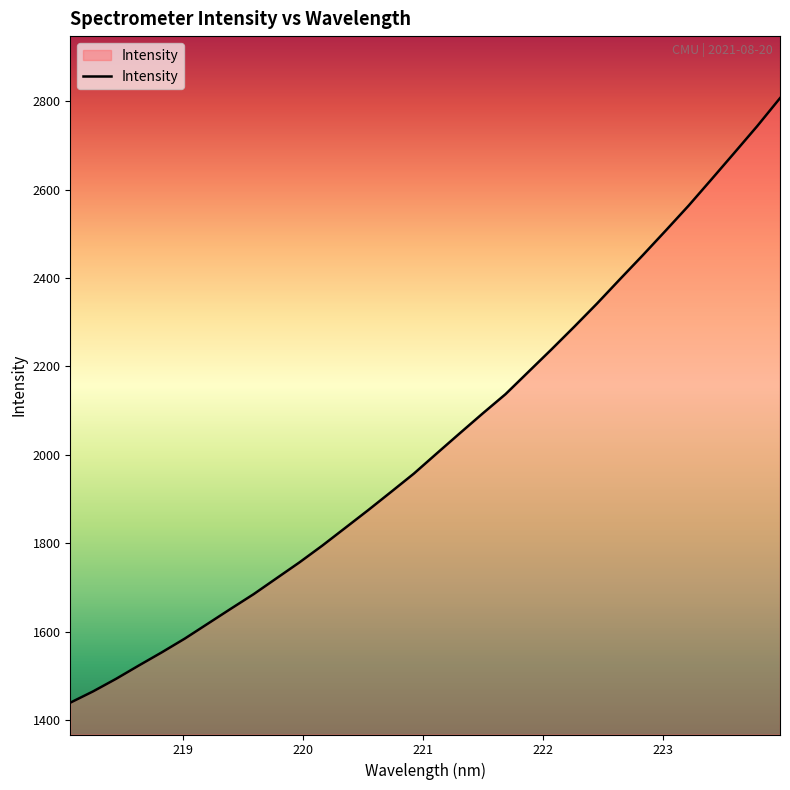

What is the minimum value shown in the chart?

1439.2